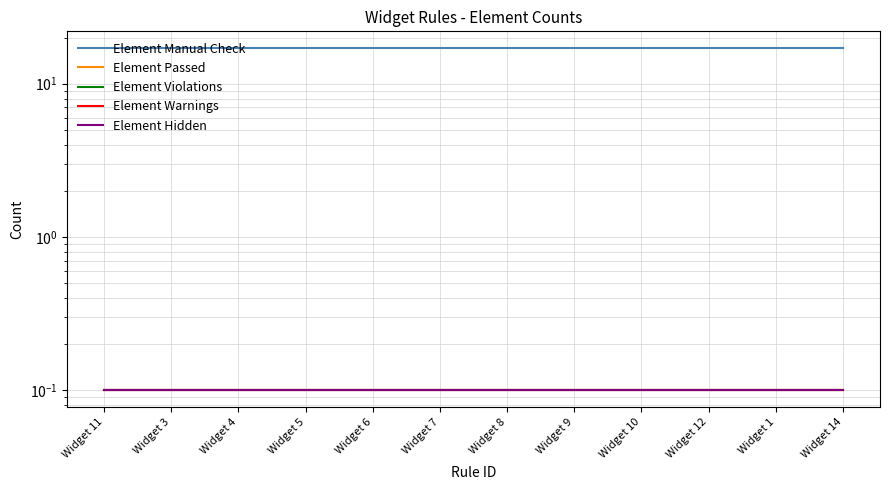

Which category has the lowest value in the Element Hidden series?

Widget 11